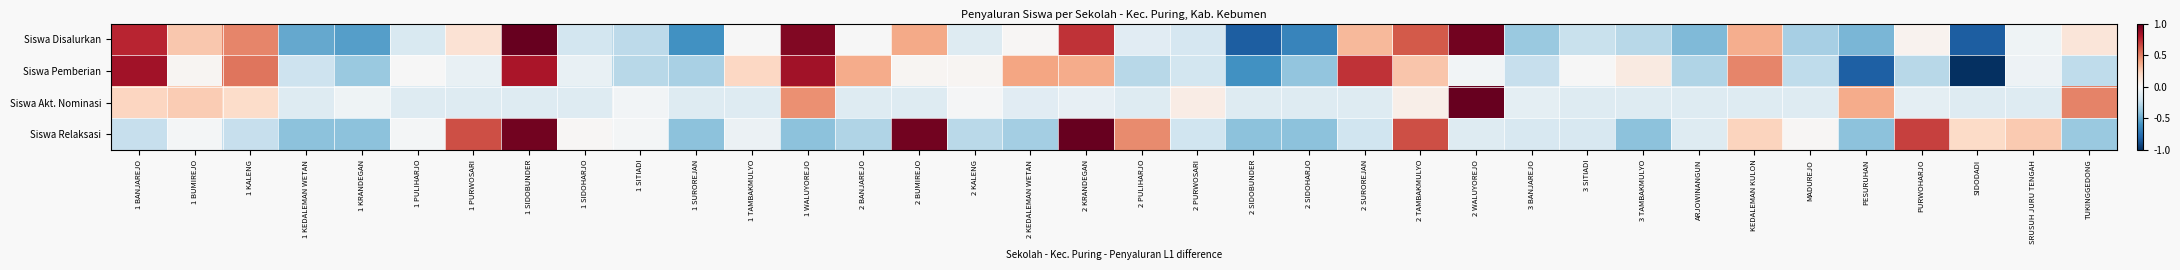

Reading left to right, extract all data points from this chart.

Siswa Disalurkan: 1 BANJAREJO=0.8	1 BUMIREJO=0.3	1 KALENG=0.5	1 KEDALEMAN WETAN=-0.5	1 KRANDEGAN=-0.6	1 PULIHARJO=-0.1	1 PURWOSARI=0.1	1 SIDOBUNDER=1.0	1 SIDOHARJO=-0.2	1 SITIADI=-0.3	1 SUROREJAN=-0.6	1 TAMBAKMULYO=-0.0	1 WALUYOREJO=0.9	2 BANJAREJO=-0.0	2 BUMIREJO=0.4	2 KALENG=-0.1	2 KEDALEMAN WETAN=0.0	2 KRANDEGAN=0.7	2 PULIHARJO=-0.1	2 PURWOSARI=-0.2	2 SIDOBUNDER=-0.8	2 SIDOHARJO=-0.7	2 SUROREJAN=0.3	2 TAMBAKMULYO=0.6	2 WALUYOREJO=1.0	3 BANJAREJO=-0.4	3 SITIADI=-0.2	3 TAMBAKMULYO=-0.3	ARJOWINANGUN=-0.4	KEDALEMAN KULON=0.4	MADUREJO=-0.3	PESURUHAN=-0.5	PURWOHARJO=0.0	SIDODADI=-0.8	SRUSUH JURU TENGAH=-0.0	TUKINGGEDONG=0.1
Siswa Pemberian: 1 BANJAREJO=0.8	1 BUMIREJO=0.0	1 KALENG=0.5	1 KEDALEMAN WETAN=-0.2	1 KRANDEGAN=-0.4	1 PULIHARJO=-0.0	1 PURWOSARI=-0.1	1 SIDOBUNDER=0.8	1 SIDOHARJO=-0.1	1 SITIADI=-0.3	1 SUROREJAN=-0.3	1 TAMBAKMULYO=0.2	1 WALUYOREJO=0.8	2 BANJAREJO=0.4	2 BUMIREJO=0.0	2 KALENG=0.0	2 KEDALEMAN WETAN=0.4	2 KRANDEGAN=0.4	2 PULIHARJO=-0.3	2 PURWOSARI=-0.2	2 SIDOBUNDER=-0.6	2 SIDOHARJO=-0.4	2 SUROREJAN=0.7	2 TAMBAKMULYO=0.3	2 WALUYOREJO=-0.0	3 BANJAREJO=-0.2	3 SITIADI=-0.0	3 TAMBAKMULYO=0.1	ARJOWINANGUN=-0.3	KEDALEMAN KULON=0.5	MADUREJO=-0.3	PESURUHAN=-0.8	PURWOHARJO=-0.3	SIDODADI=-1.0	SRUSUH JURU TENGAH=-0.0	TUKINGGEDONG=-0.3
Siswa Akt. Nominasi: 1 BANJAREJO=0.2	1 BUMIREJO=0.3	1 KALENG=0.2	1 KEDALEMAN WETAN=-0.1	1 KRANDEGAN=-0.0	1 PULIHARJO=-0.1	1 PURWOSARI=-0.1	1 SIDOBUNDER=-0.1	1 SIDOHARJO=-0.1	1 SITIADI=-0.0	1 SUROREJAN=-0.1	1 TAMBAKMULYO=-0.1	1 WALUYOREJO=0.5	2 BANJAREJO=-0.1	2 BUMIREJO=-0.1	2 KALENG=-0.0	2 KEDALEMAN WETAN=-0.1	2 KRANDEGAN=-0.1	2 PULIHARJO=-0.1	2 PURWOSARI=0.1	2 SIDOBUNDER=-0.1	2 SIDOHARJO=-0.1	2 SUROREJAN=-0.1	2 TAMBAKMULYO=0.1	2 WALUYOREJO=1.0	3 BANJAREJO=-0.1	3 SITIADI=-0.1	3 TAMBAKMULYO=-0.1	ARJOWINANGUN=-0.1	KEDALEMAN KULON=-0.1	MADUREJO=-0.1	PESURUHAN=0.4	PURWOHARJO=-0.1	SIDODADI=-0.1	SRUSUH JURU TENGAH=-0.1	TUKINGGEDONG=0.5
Siswa Relaksasi: 1 BANJAREJO=-0.2	1 BUMIREJO=-0.0	1 KALENG=-0.2	1 KEDALEMAN WETAN=-0.4	1 KRANDEGAN=-0.4	1 PULIHARJO=-0.0	1 PURWOSARI=0.6	1 SIDOBUNDER=1.0	1 SIDOHARJO=0.0	1 SITIADI=-0.0	1 SUROREJAN=-0.4	1 TAMBAKMULYO=-0.1	1 WALUYOREJO=-0.4	2 BANJAREJO=-0.3	2 BUMIREJO=1.0	2 KALENG=-0.3	2 KEDALEMAN WETAN=-0.3	2 KRANDEGAN=1.0	2 PULIHARJO=0.5	2 PURWOSARI=-0.2	2 SIDOBUNDER=-0.4	2 SIDOHARJO=-0.4	2 SUROREJAN=-0.2	2 TAMBAKMULYO=0.6	2 WALUYOREJO=-0.1	3 BANJAREJO=-0.2	3 SITIADI=-0.2	3 TAMBAKMULYO=-0.4	ARJOWINANGUN=-0.1	KEDALEMAN KULON=0.2	MADUREJO=0.0	PESURUHAN=-0.4	PURWOHARJO=0.7	SIDODADI=0.2	SRUSUH JURU TENGAH=0.3	TUKINGGEDONG=-0.4